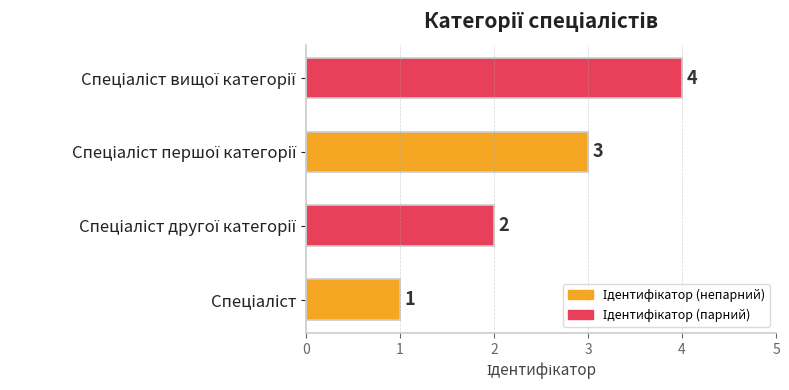

What is the difference between the maximum and minimum values?

3